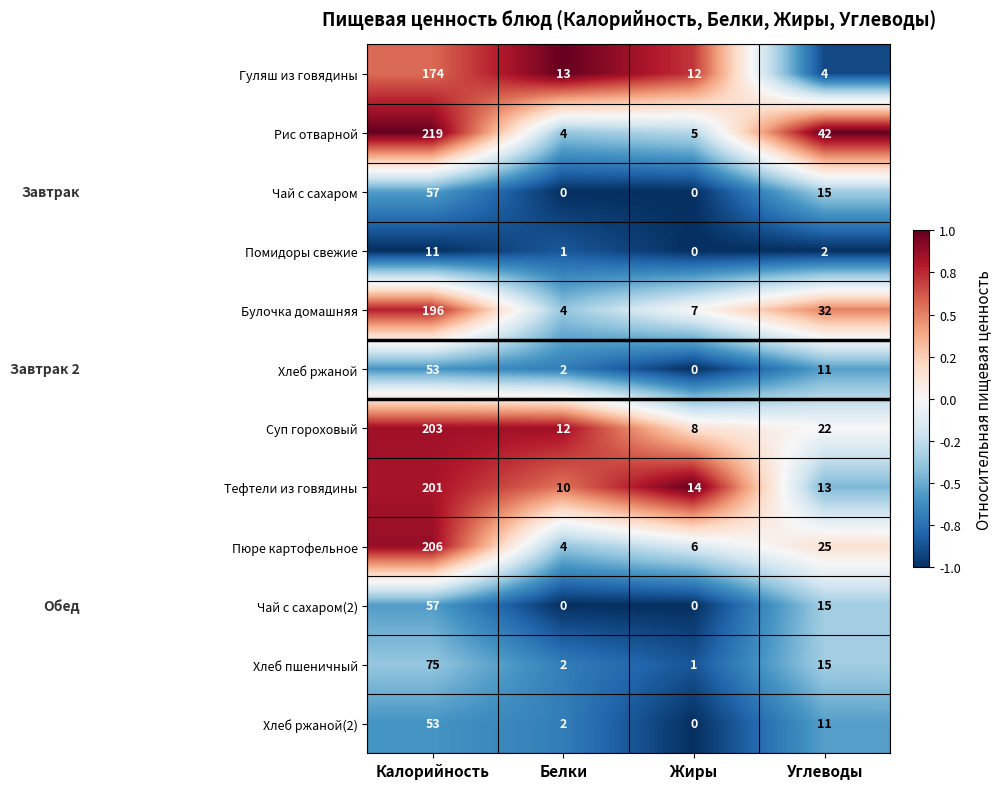

At which label does Хлеб ржаной(2) reach its peak?

Калорийность